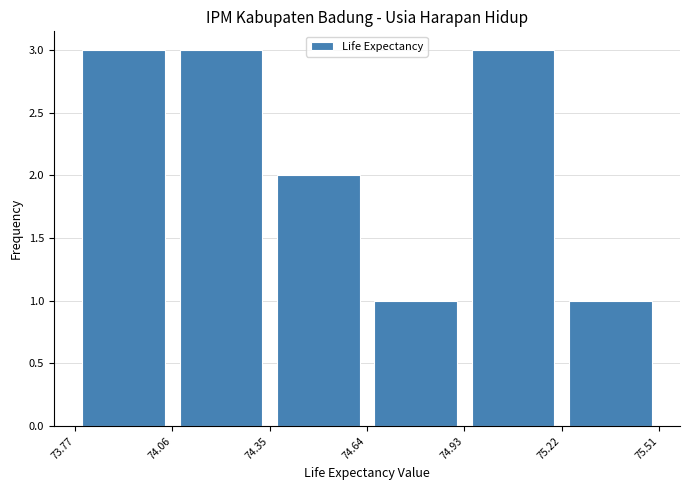

Reading left to right, list every bar in this chart as the range it spans on the x-axis followed by its height. The values are not printed on the chart, so give them approximately, as read against the axis.

73.77 to 74.06: 3
74.06 to 74.35: 3
74.35 to 74.64: 2
74.64 to 74.93: 1
74.93 to 75.22: 3
75.22 to 75.51: 1